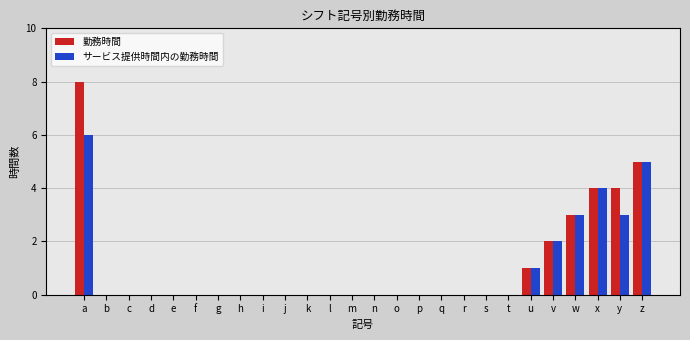

Which category has the highest value in the サービス提供時間内の勤務時間 series?

a